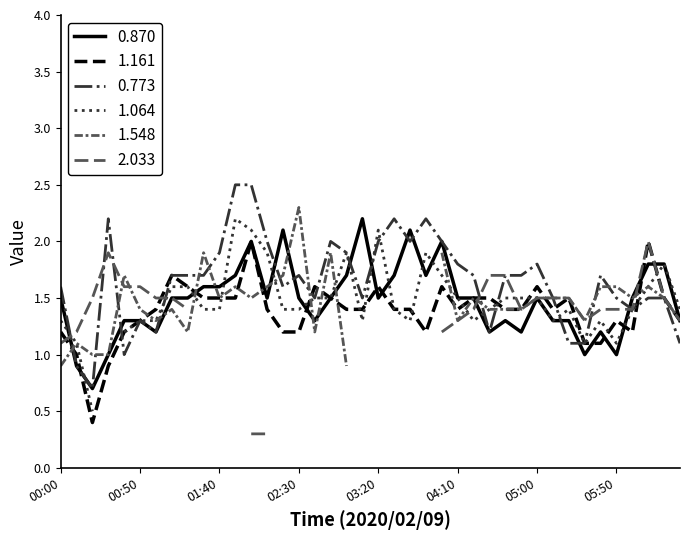

What is the maximum value for 0.870?

2.2